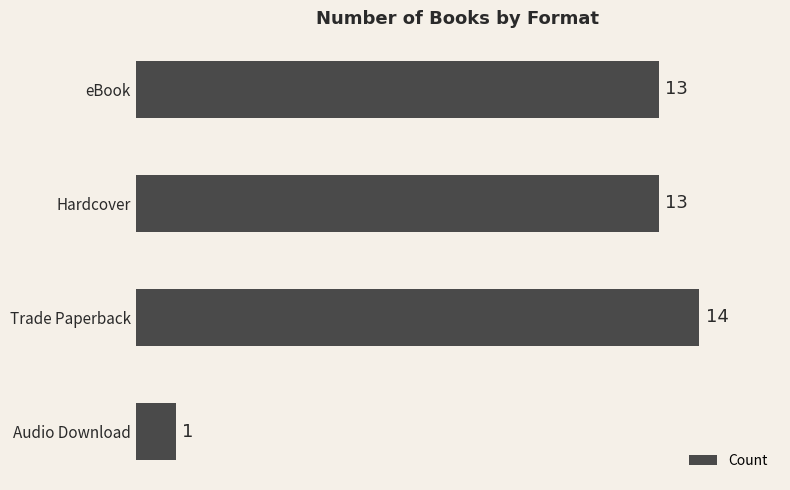

What is the sum of all values?

41